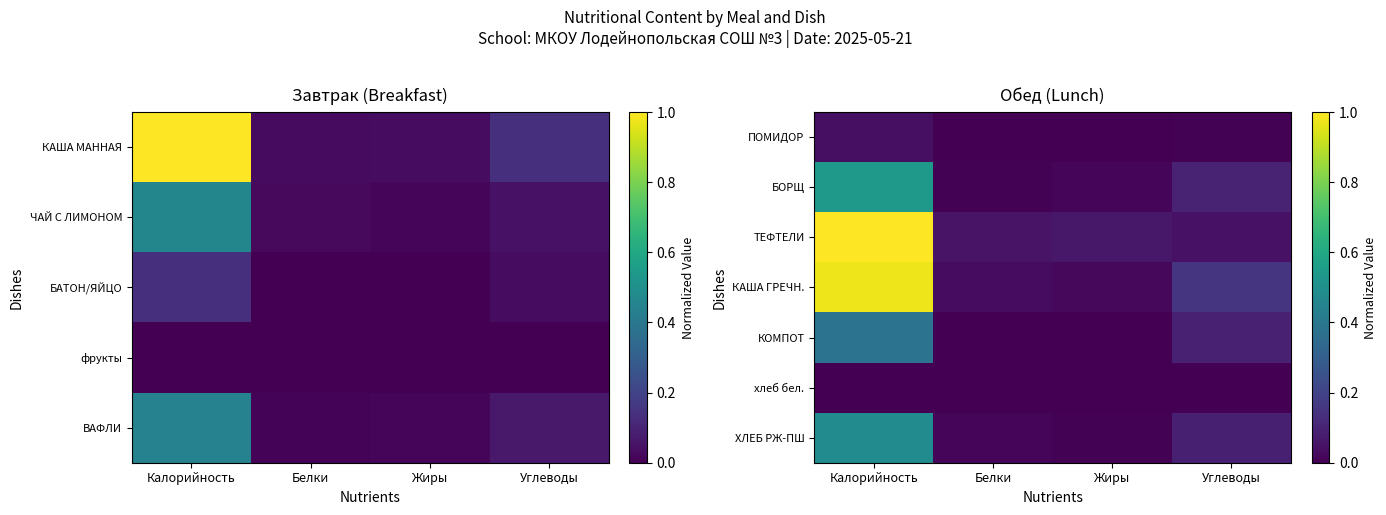

What is the approximate value of ТЕФТЕЛИ at Белки?

0.1